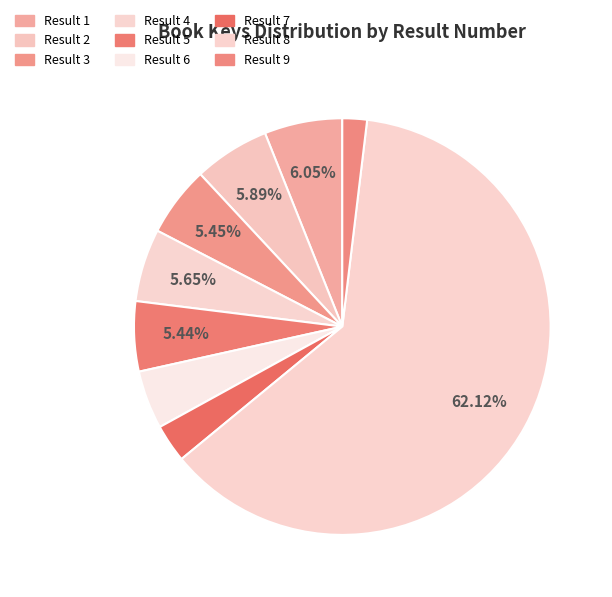

To the nearest percent, what is the average slice percentage?

11%